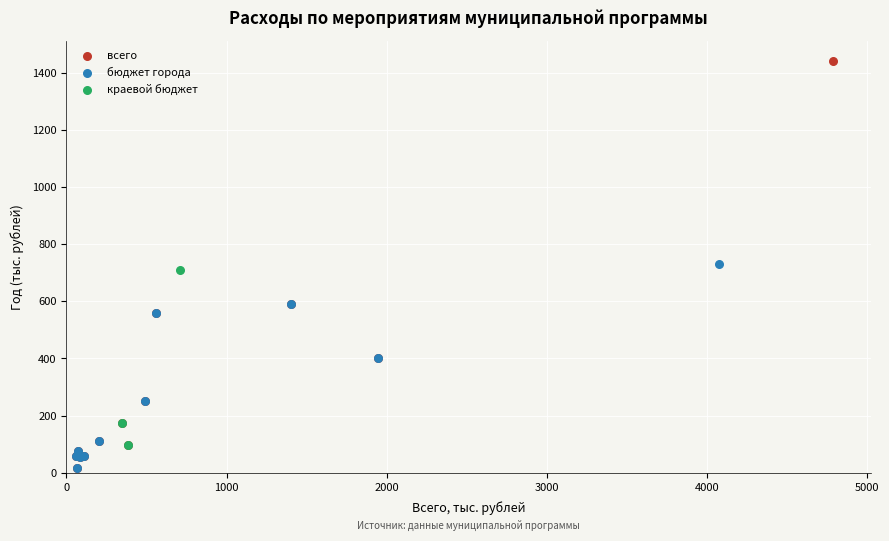

Which series has the largest Y range (max minus min)?

всего